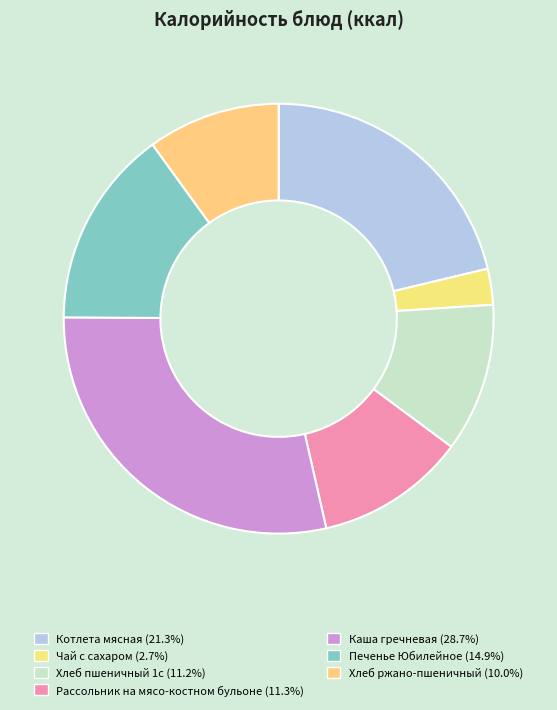

Rank the categories by value from lowest to highest.

Чай с сахаром, Хлеб ржано-пшеничный, Хлеб пшеничный 1с, Рассольник на мясо-костном бульоне, Печенье Юбилейное, Котлета мясная, Каша гречневая